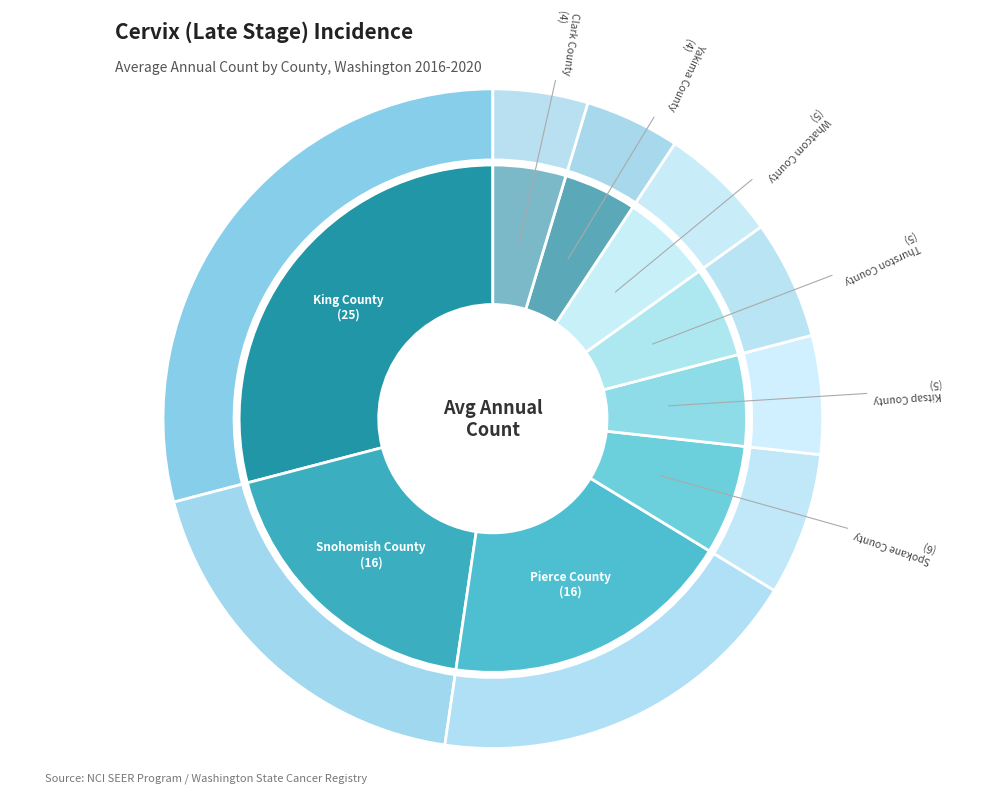

Rank the categories by value from lowest to highest.

Yakima County, Clark County, Kitsap County, Thurston County, Whatcom County, Spokane County, Snohomish County, Pierce County, King County